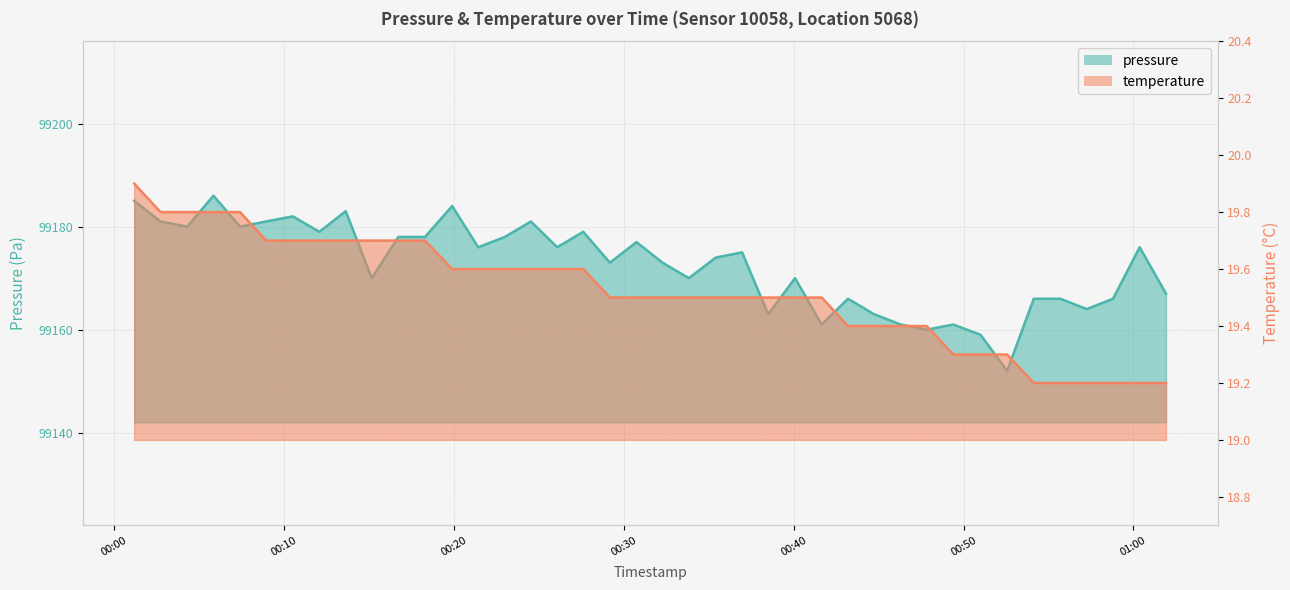

How many series are shown in this chart?

2